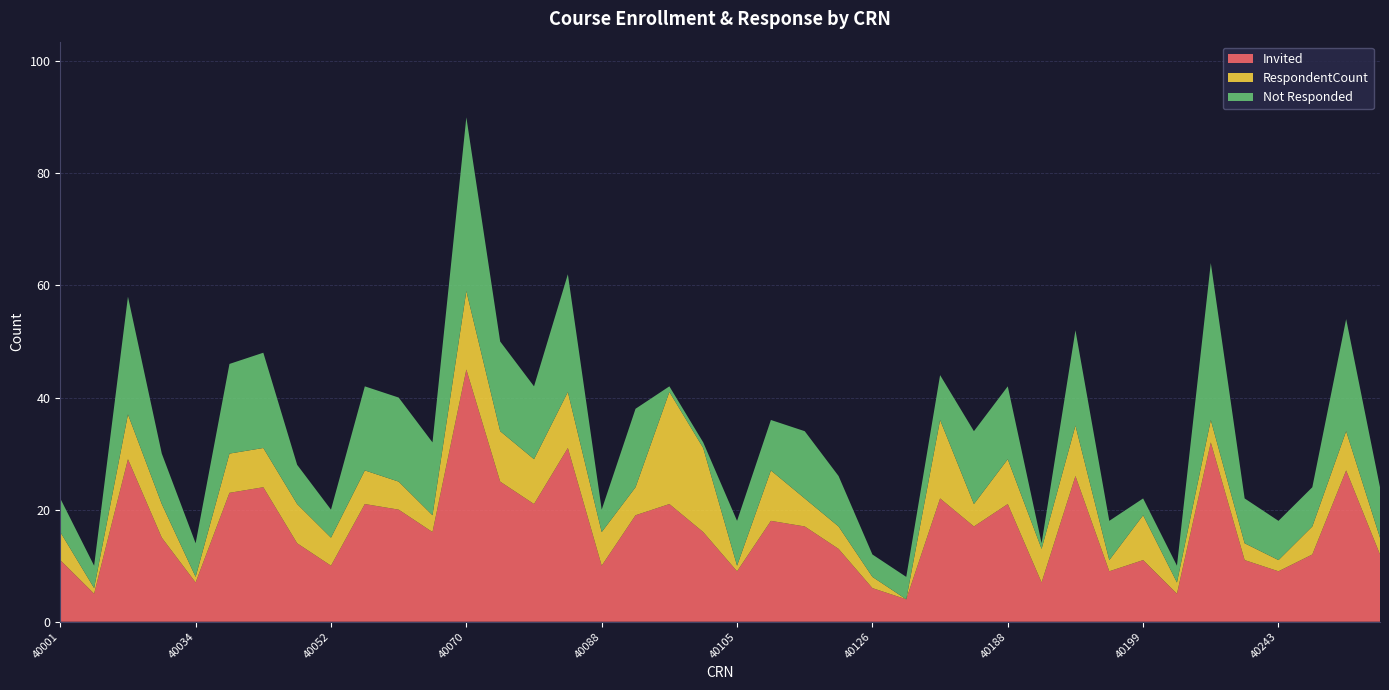

Reading left to right, extract all data points from this chart.

Invited: 40001=11	40005=5	40009=29	40023=15	40034=7	40037=23	40050=24	40051=14	40052=10	40067=21	40068=20	40069=16	40070=45	40072=25	40076=21	40082=31	40088=10	40093=19	40101=21	40103=16	40105=9	40115=18	40119=17	40121=13	40126=6	40128=4	40130=22	40150=17	40188=21	40189=7	40190=26	40196=9	40199=11	40205=5	40232=32	40240=11	40243=9	40256=12	40269=27	40285=12
RespondentCount: 40001=5	40005=1	40009=8	40023=6	40034=1	40037=7	40050=7	40051=7	40052=5	40067=6	40068=5	40069=3	40070=14	40072=9	40076=8	40082=10	40088=6	40093=5	40101=20	40103=15	40105=1	40115=9	40119=5	40121=4	40126=2	40128=0	40130=14	40150=4	40188=8	40189=6	40190=9	40196=2	40199=8	40205=2	40232=4	40240=3	40243=2	40256=5	40269=7	40285=3
Not Responded: 40001=6	40005=4	40009=21	40023=9	40034=6	40037=16	40050=17	40051=7	40052=5	40067=15	40068=15	40069=13	40070=31	40072=16	40076=13	40082=21	40088=4	40093=14	40101=1	40103=1	40105=8	40115=9	40119=12	40121=9	40126=4	40128=4	40130=8	40150=13	40188=13	40189=1	40190=17	40196=7	40199=3	40205=3	40232=28	40240=8	40243=7	40256=7	40269=20	40285=9